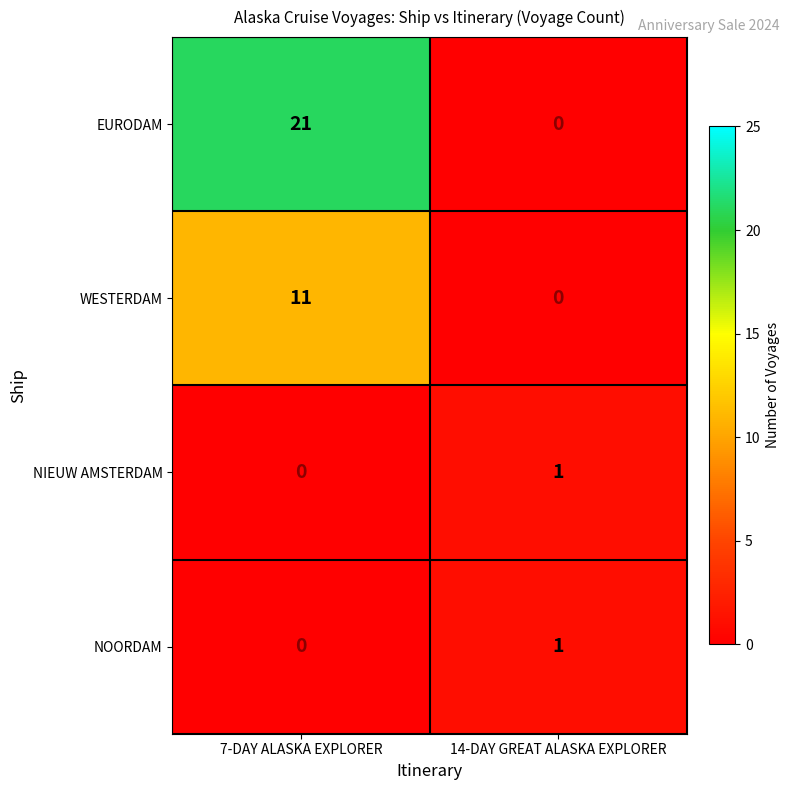

What is the sum of all WESTERDAM values?

11